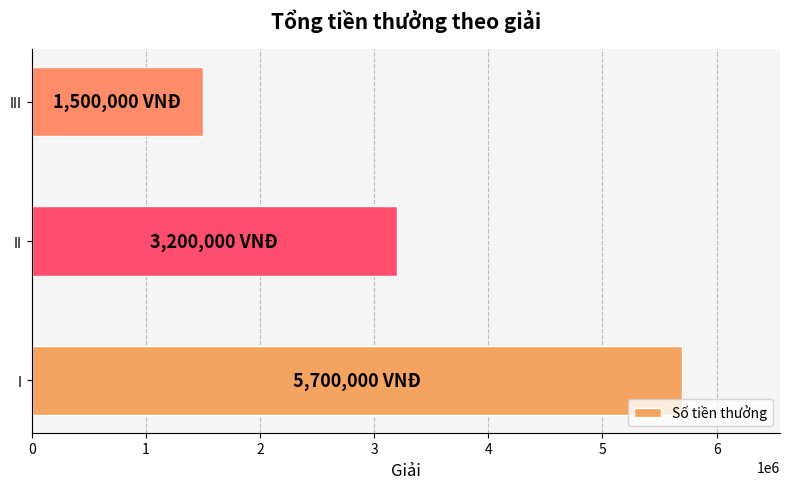

Reading top to bottom, list all the values displayed in this chart.

III=1500000	II=3200000	I=5700000